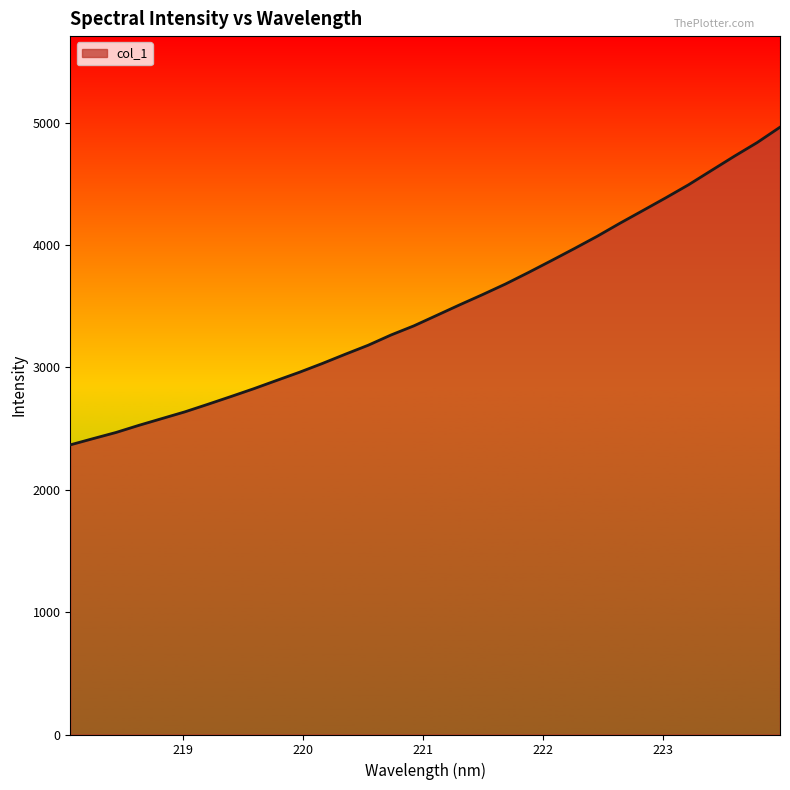

What is the difference between the maximum and minimum values?

2595.2